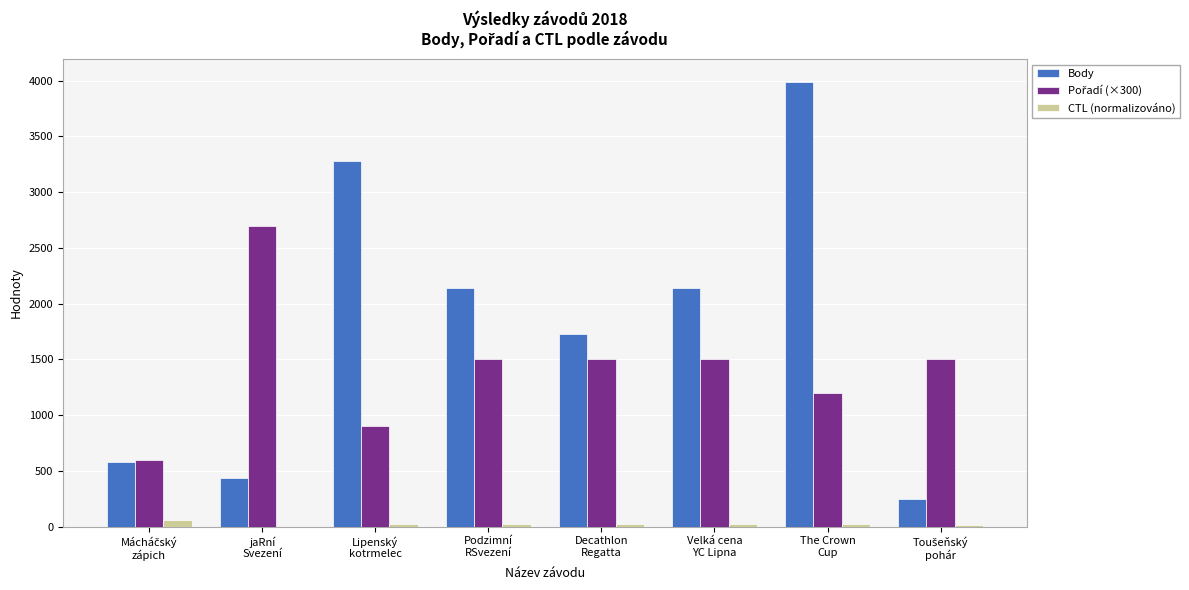

What is the sum of all CTL (normalizováno) values?

179.5